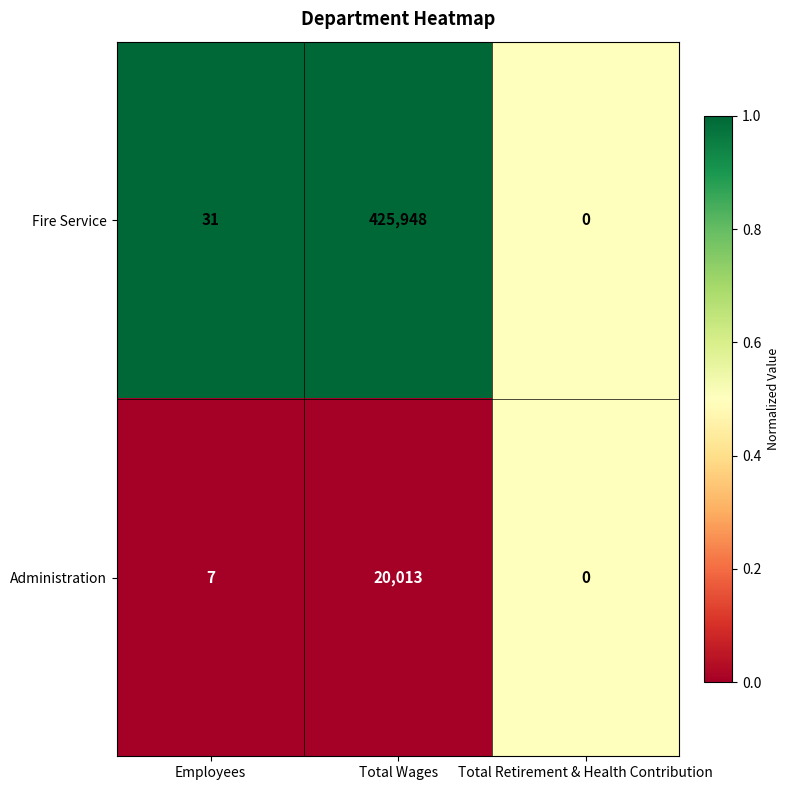

How many values in Administration are above zero?

2